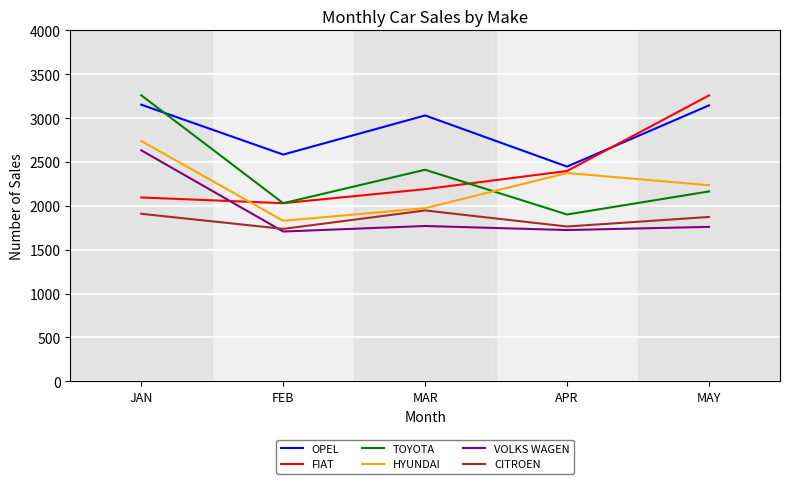

Which series ends up on top after the final intersection of FIAT and HYUNDAI?

FIAT